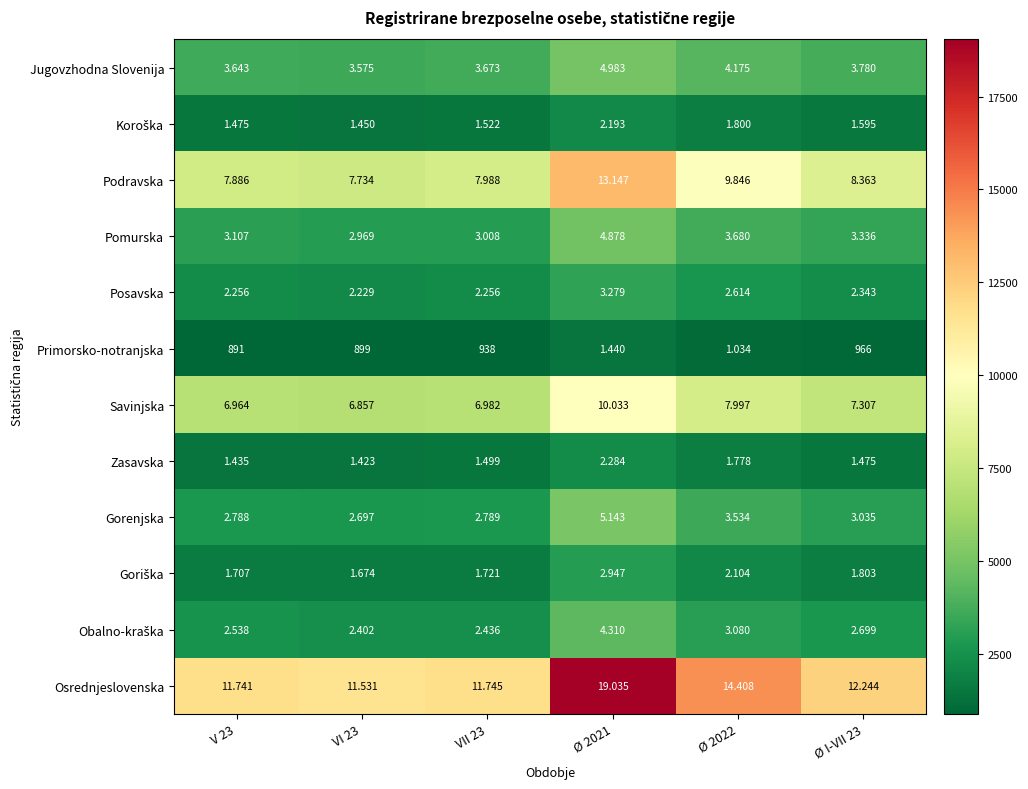

Which series has the largest range (max minus min)?

Osrednjeslovenska